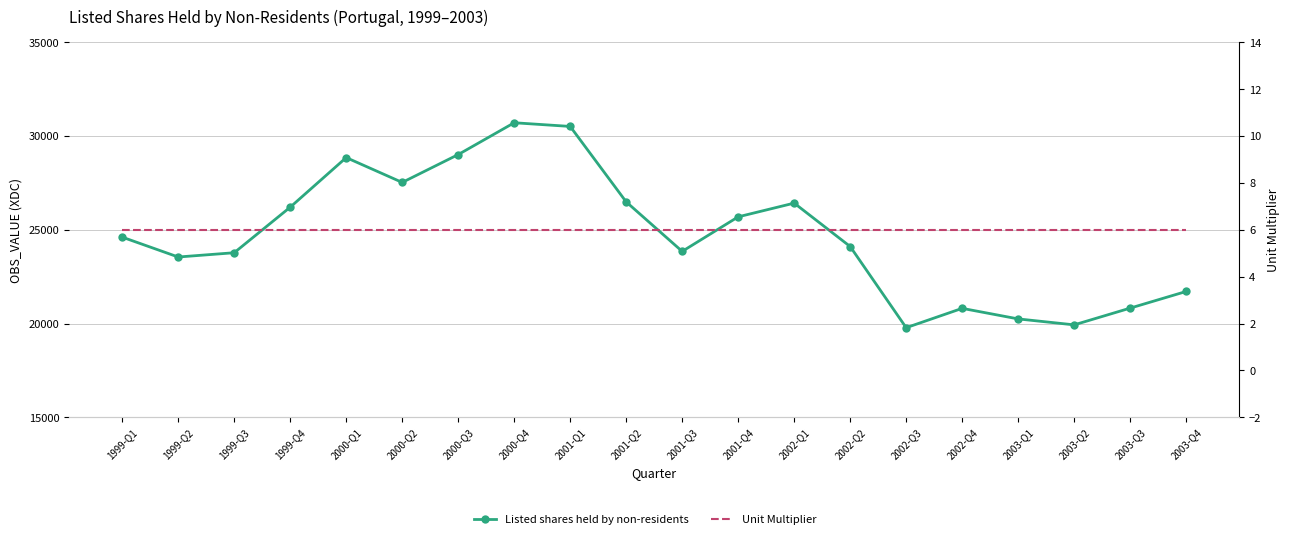

Which category has the lowest value in the Unit Multiplier series?

1999-Q1